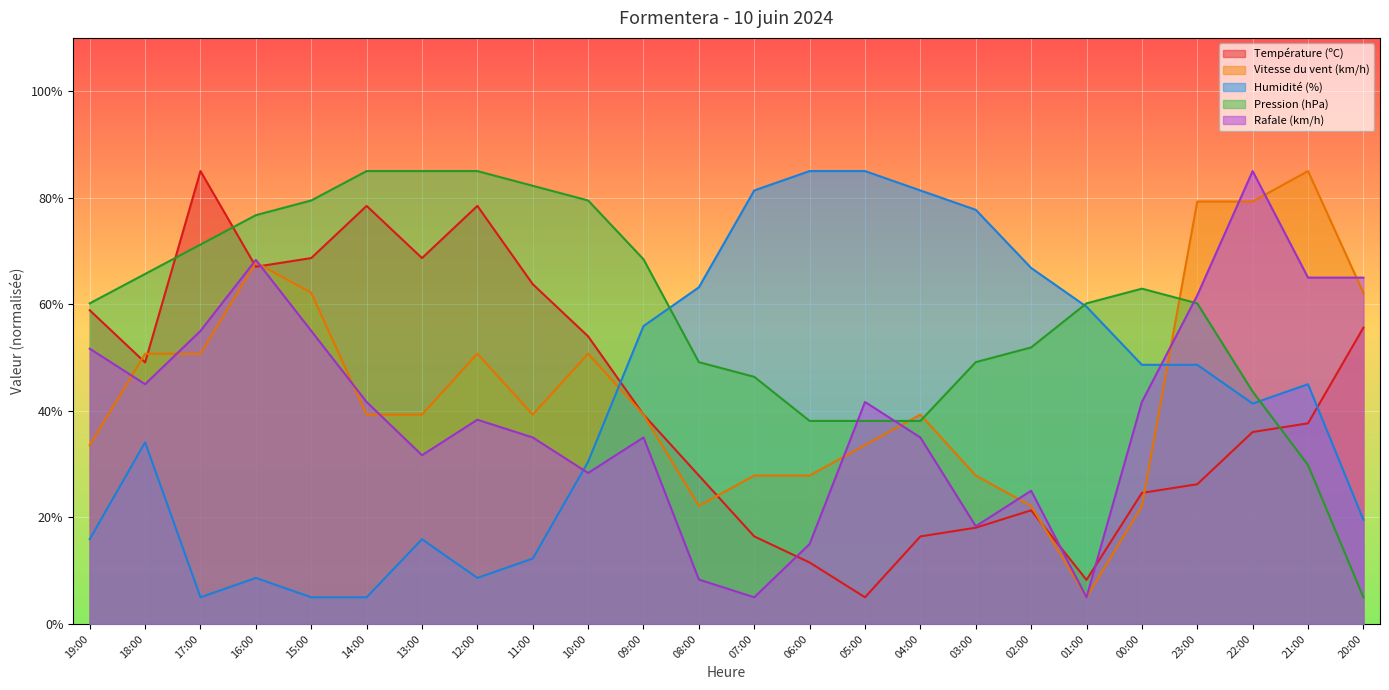

At how many categories does at least one series exceed 72?

16